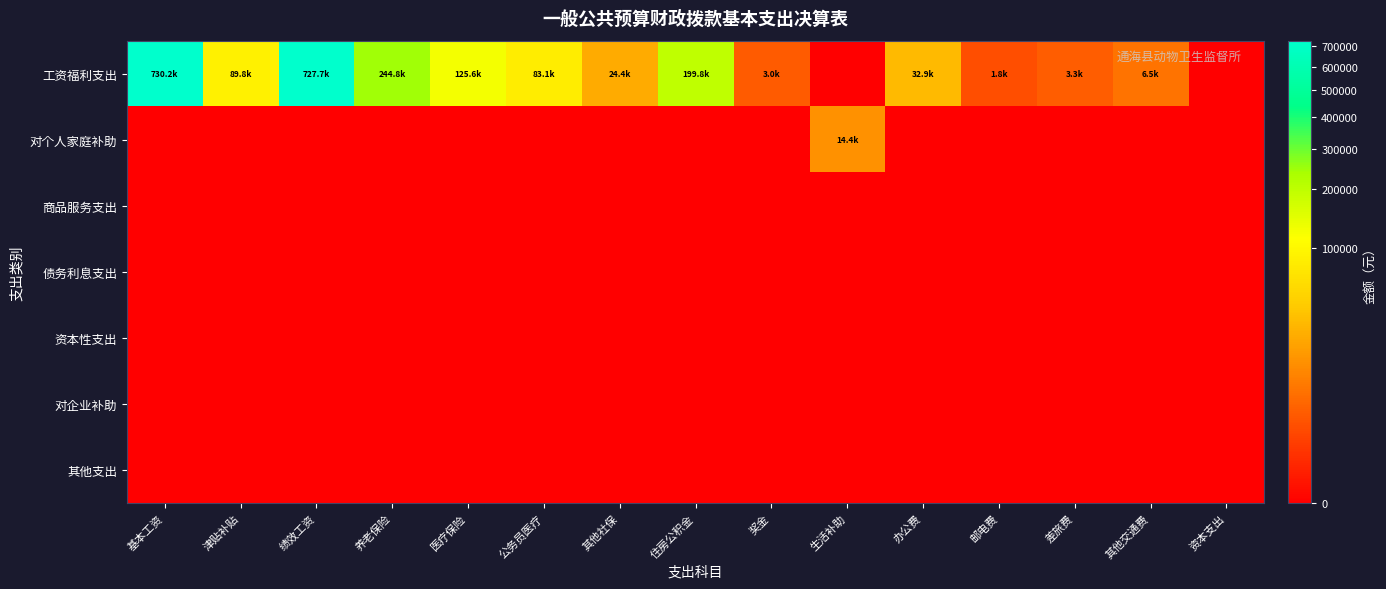

How many series are shown in this chart?

7